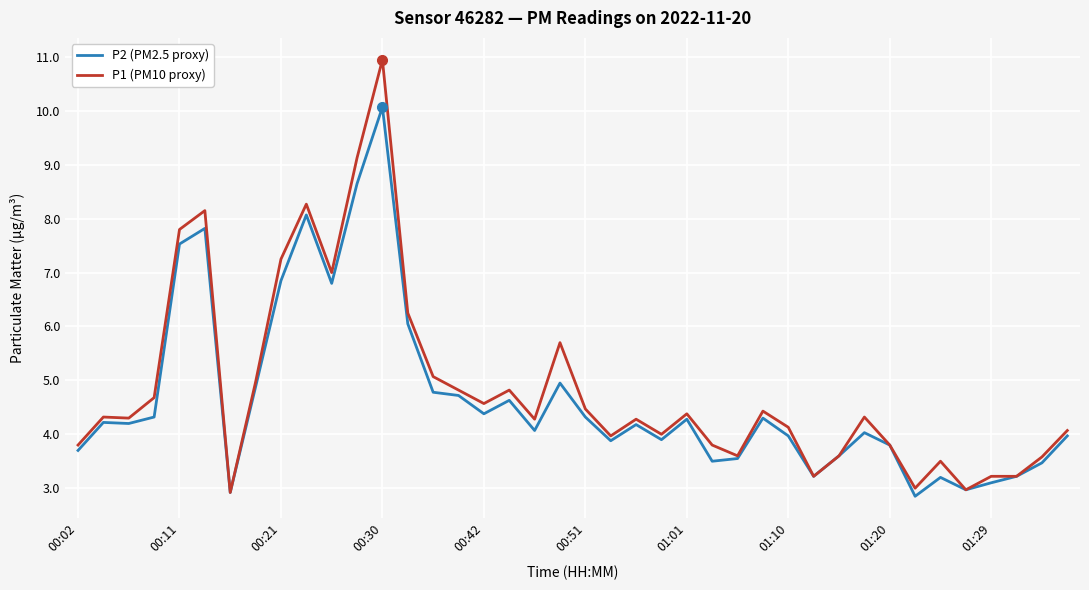

Which series has the largest range (max minus min)?

P1 (PM10 proxy)